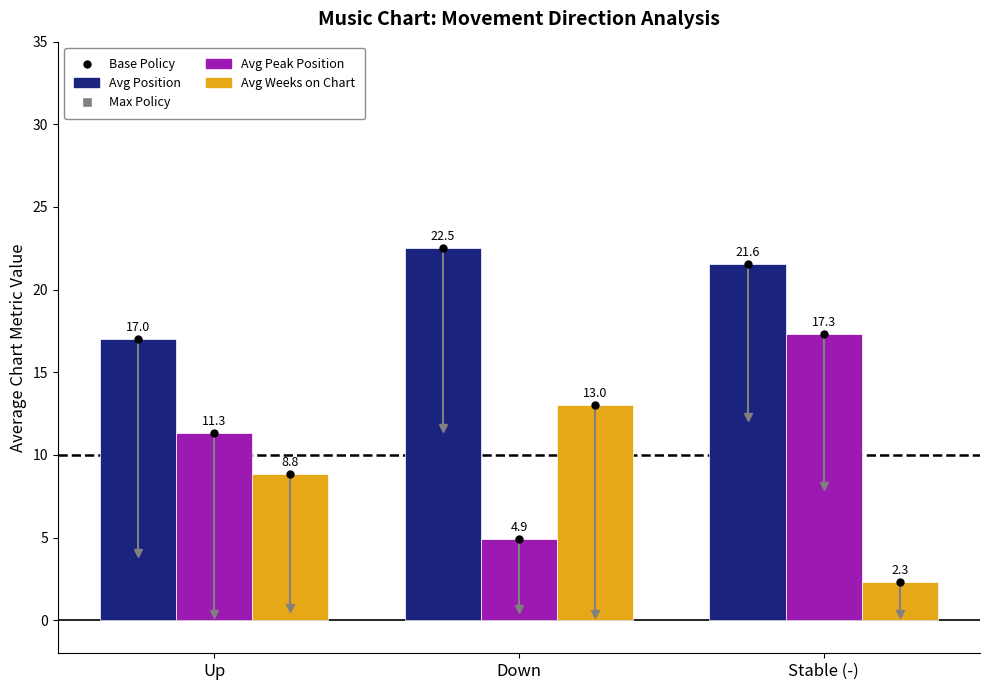

True or false: Avg Peak Position has a value of 17.3 at Stable (-).

True